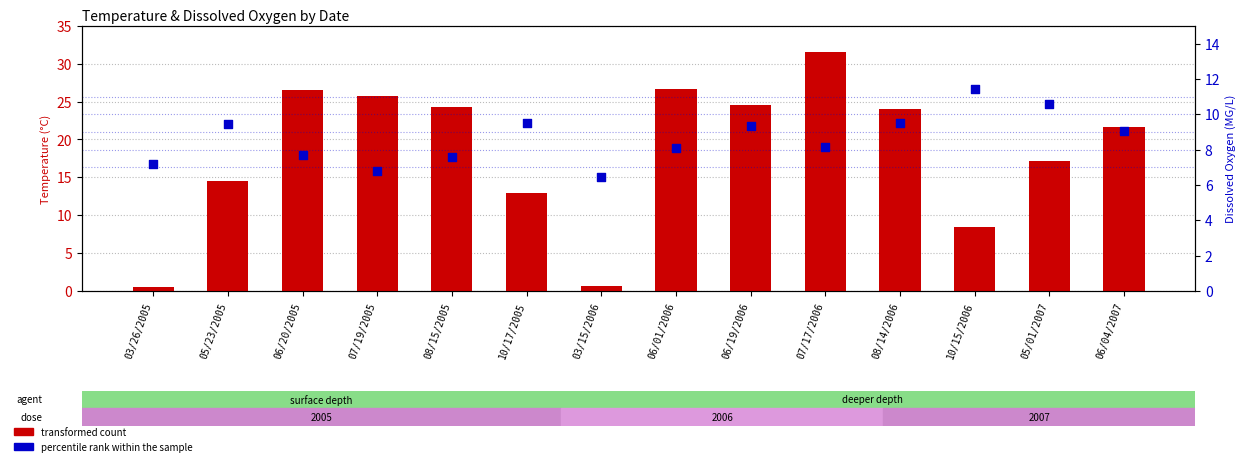

What are all the series names shown in the legend?

transformed count, percentile rank within the sample